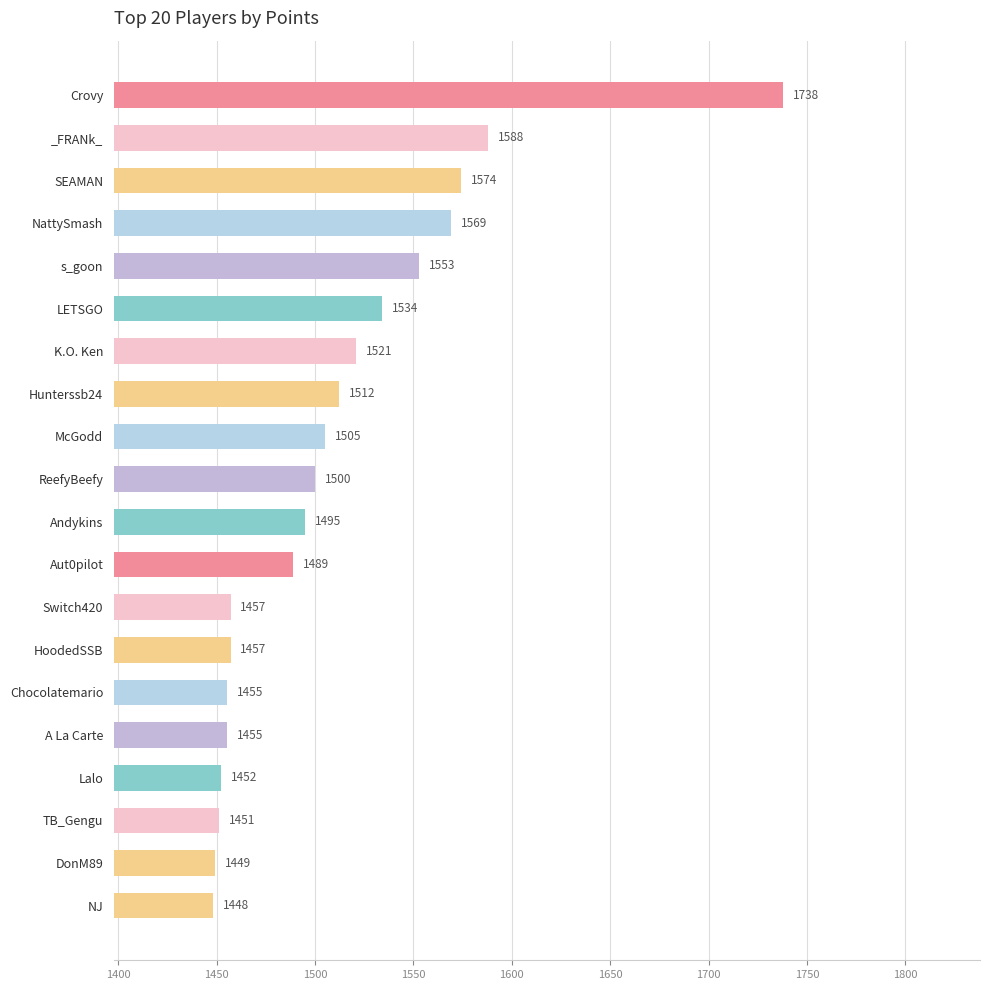

What is the difference between the maximum and minimum values?

290